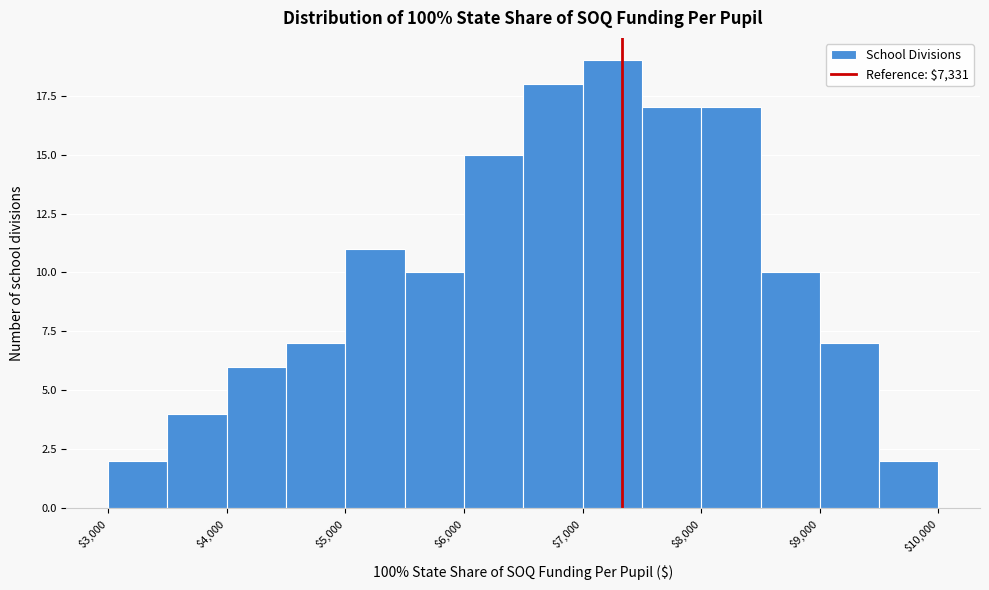

Reading left to right, transcribe this chart: for each bar, give the range it covers on the x-axis and its height. The values are not printed on the chart, so give them approximately, as read against the axis.

3000 to 3500: 2
3500 to 4000: 4
4000 to 4500: 6
4500 to 5000: 7
5000 to 5500: 11
5500 to 6000: 10
6000 to 6500: 15
6500 to 7000: 18
7000 to 7500: 19
7500 to 8000: 17
8000 to 8500: 17
8500 to 9000: 10
9000 to 9500: 7
9500 to 10000: 2